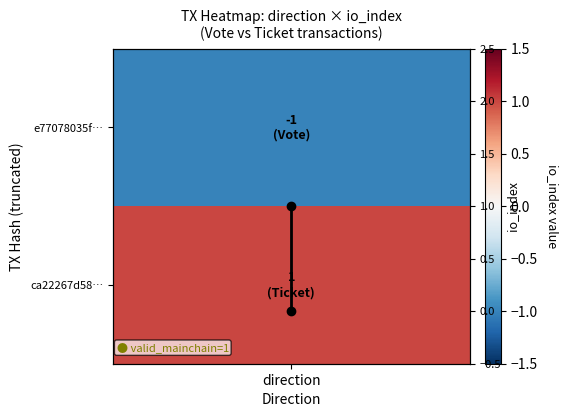

How many positive values are there?

1